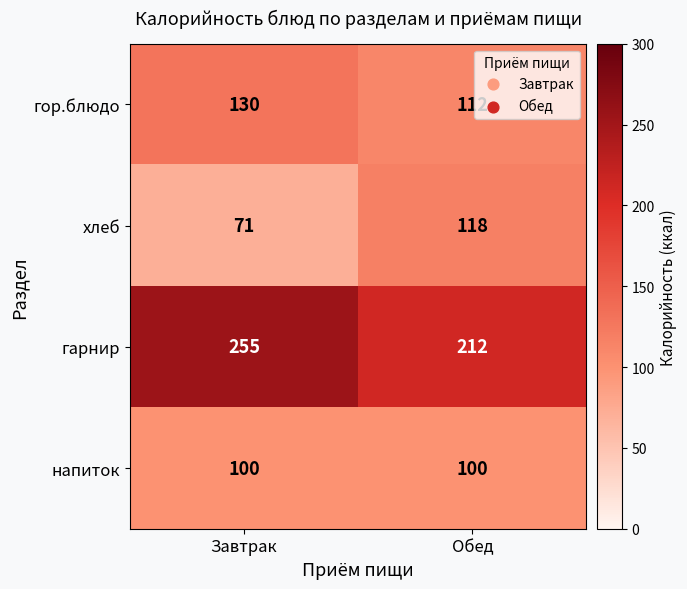

At which category is the sum across all series the highest?

Завтрак